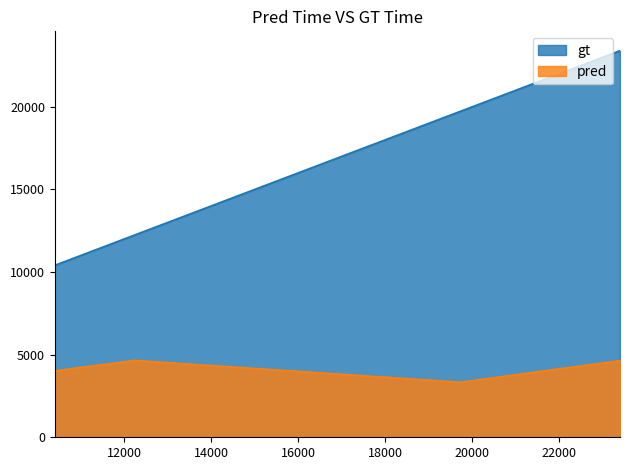

What is the value of the gt point at the 3rd from the left?

11840